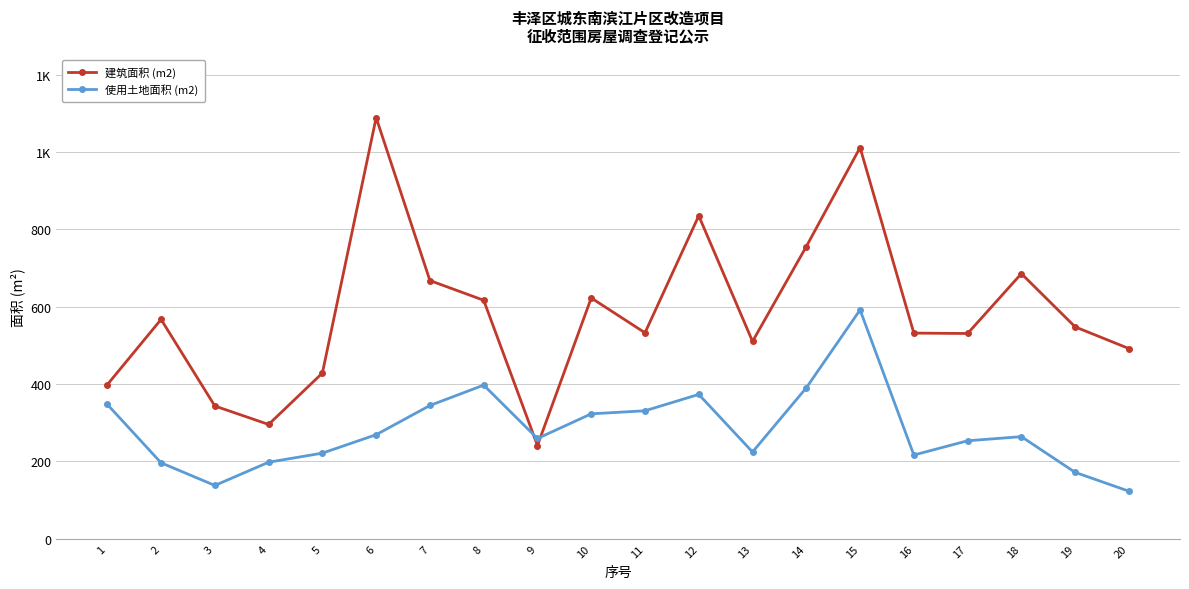

What is the average value of the 建筑面积 (m2) series?

584.9